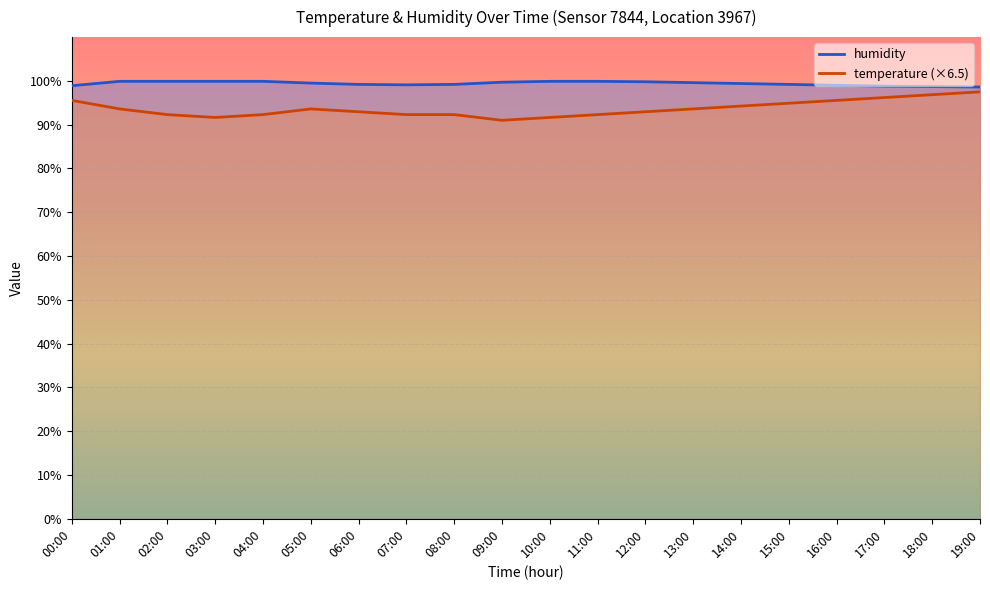

What is the label of the 9th point from the right?

11:00